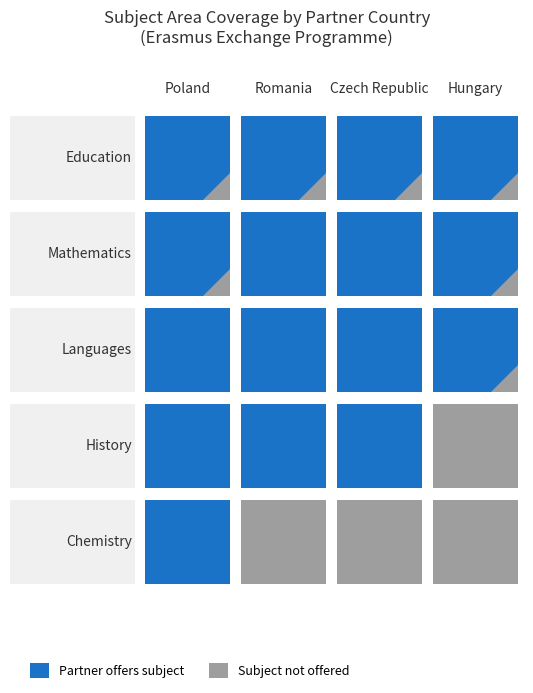

What is the total value across all series at Chemistry?

1